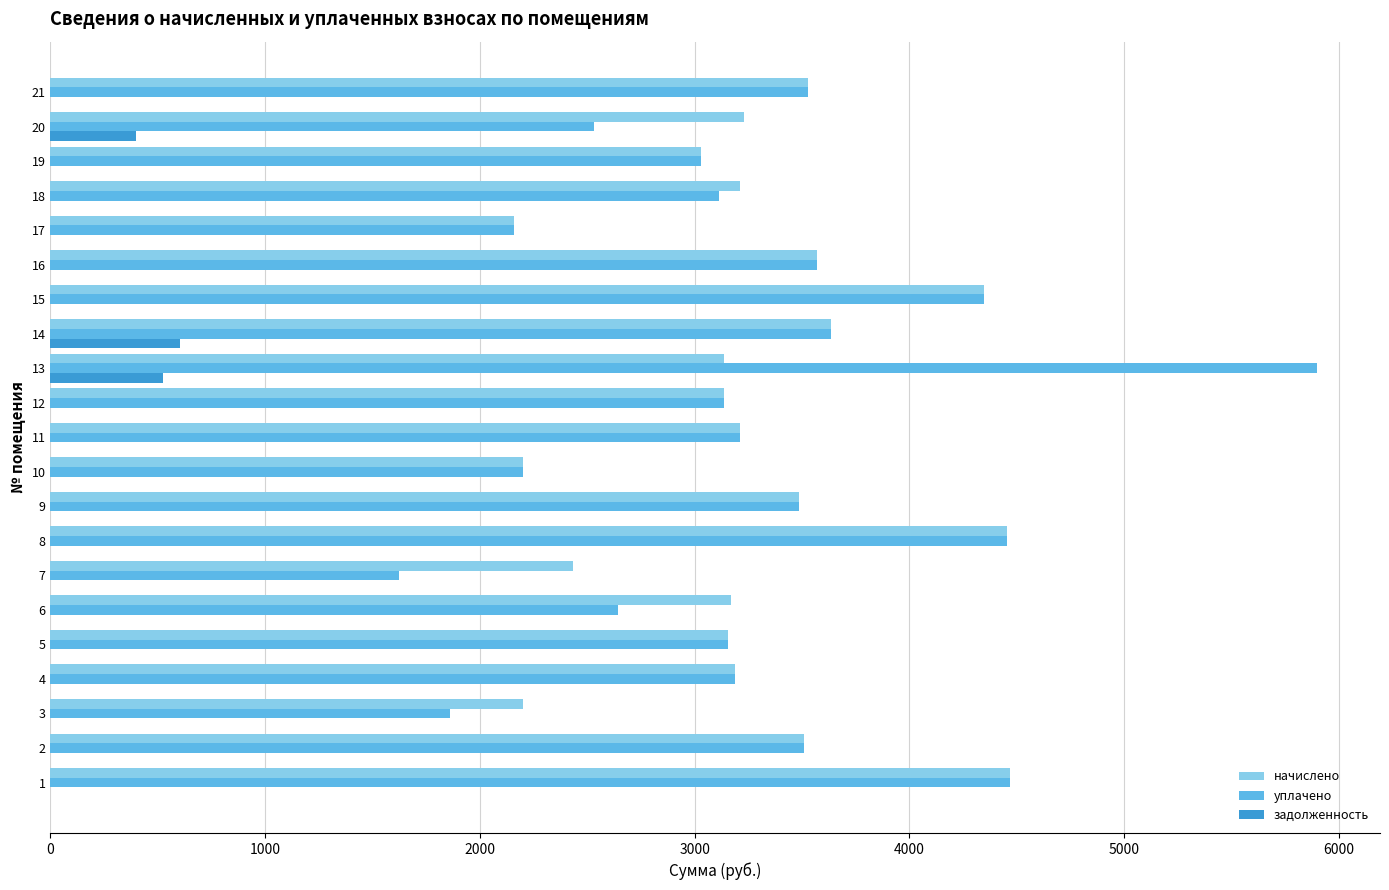

Is the value of уплачено at 2 greater than the value of задолженность at 15?

Yes